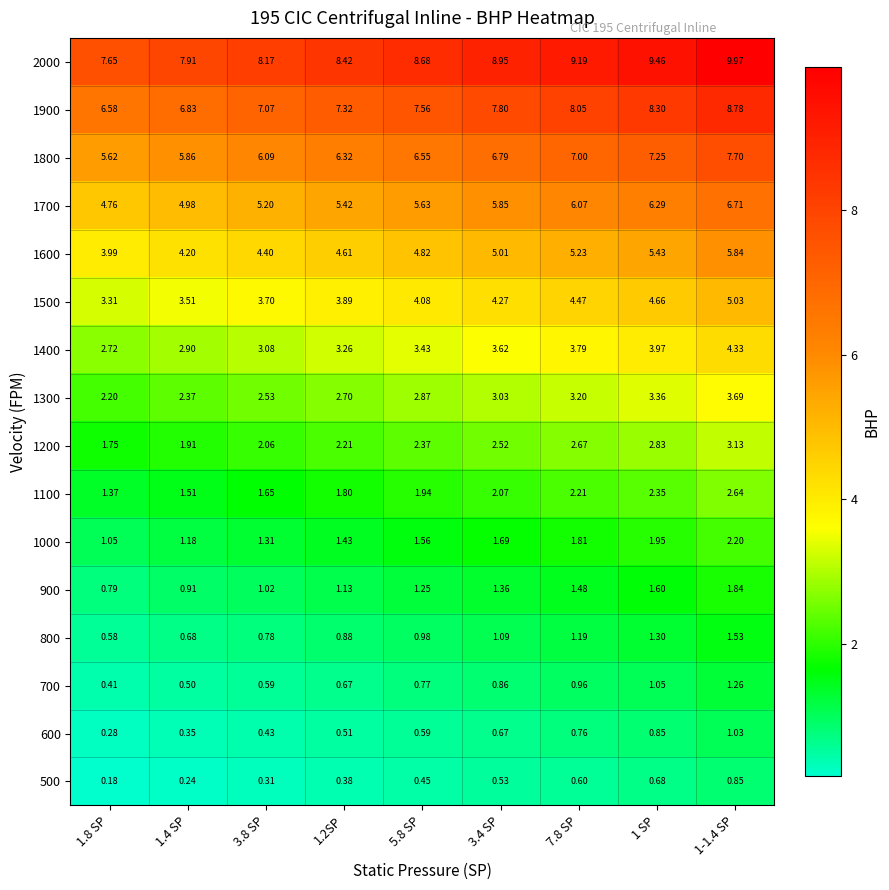

Which series has the widest spread of values?

2000